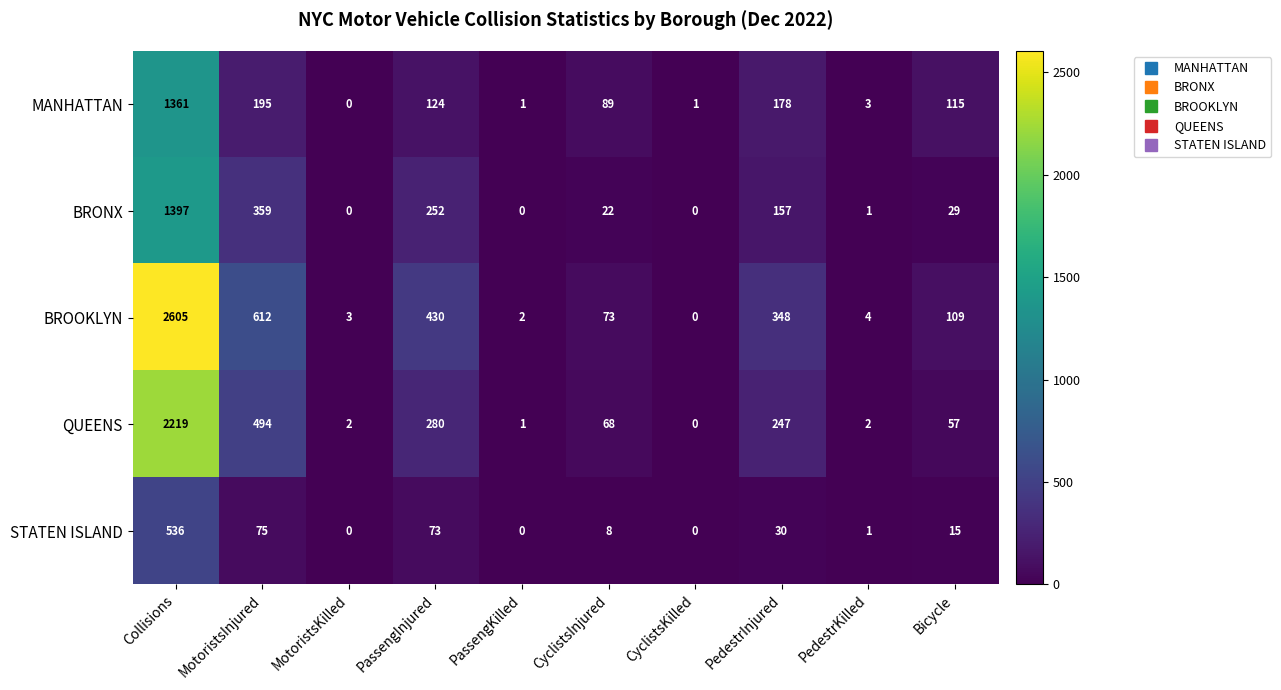

What is the total value across all series at PassengKilled?

4